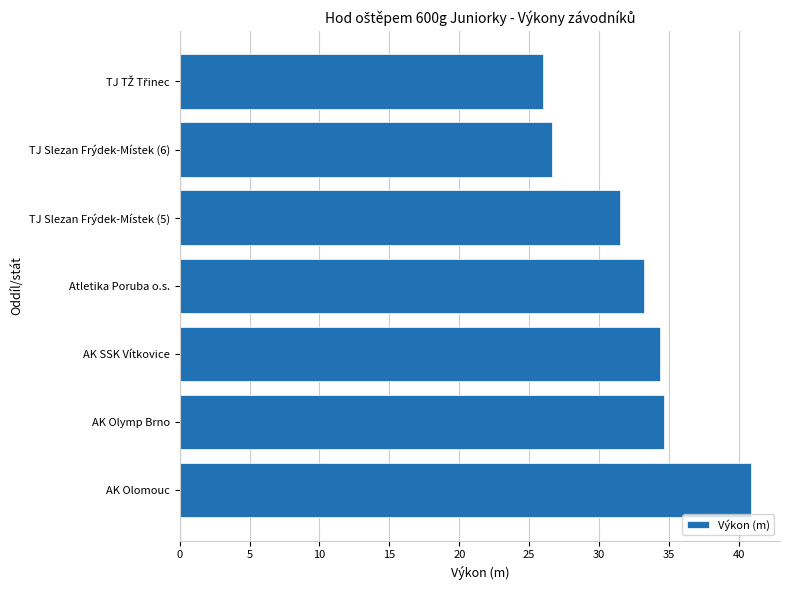

What is the ratio of the value at Atletika Poruba o.s. to the value at TJ Slezan Frýdek-Místek (6)?

1.2